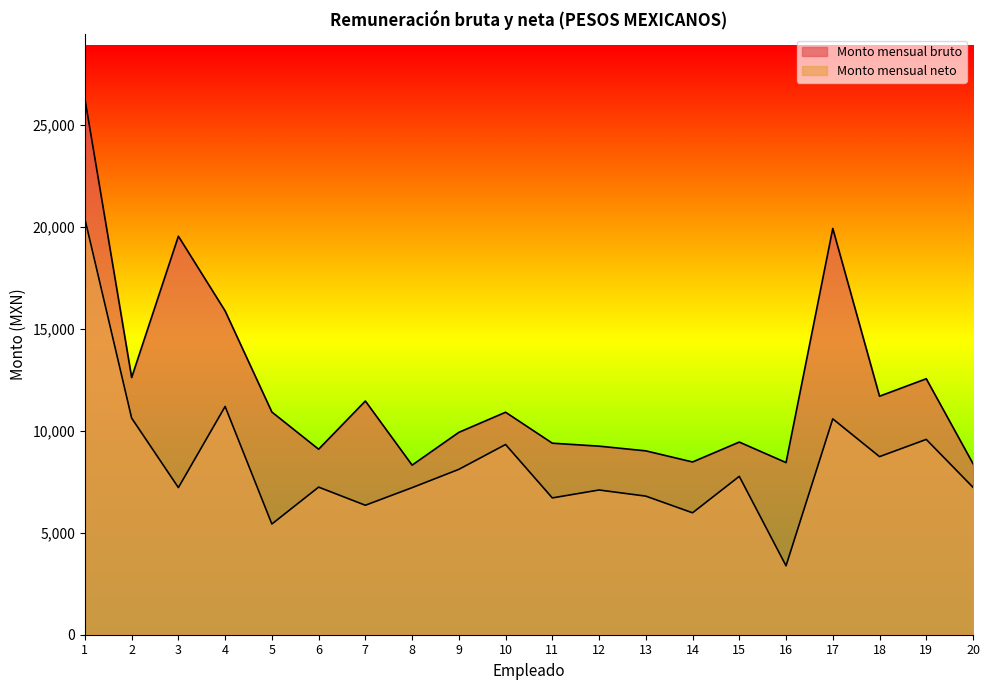

What is the highest value of the Monto mensual neto series?

20377.5